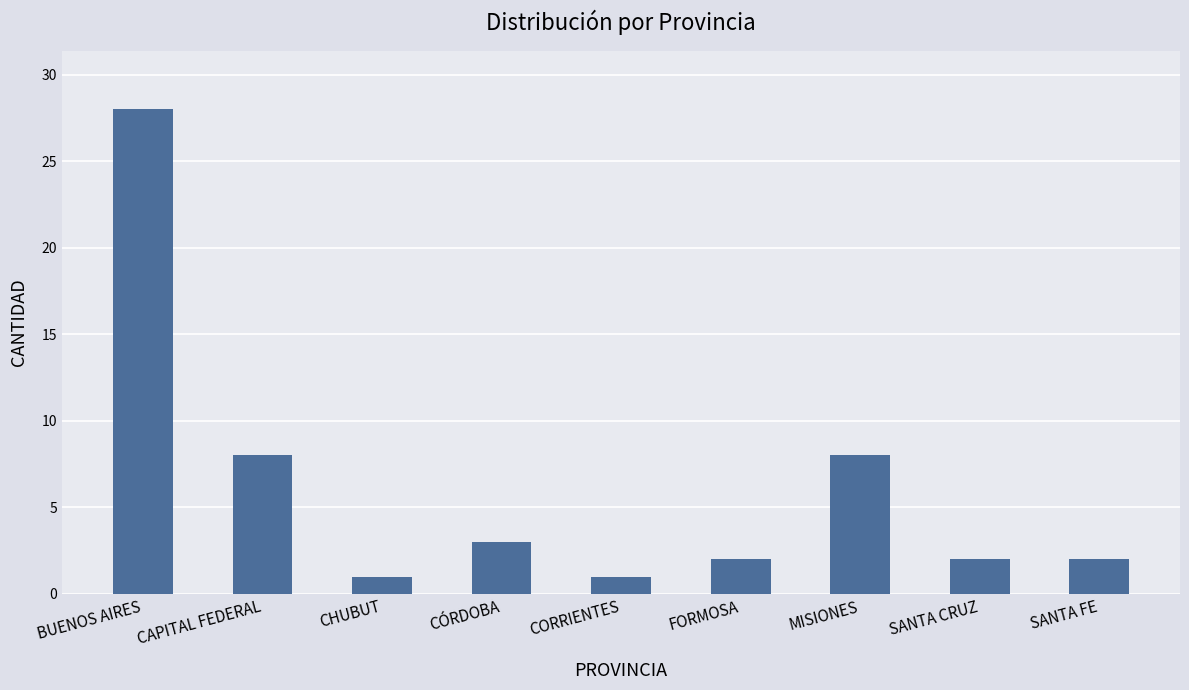

Are the bars horizontal?

No